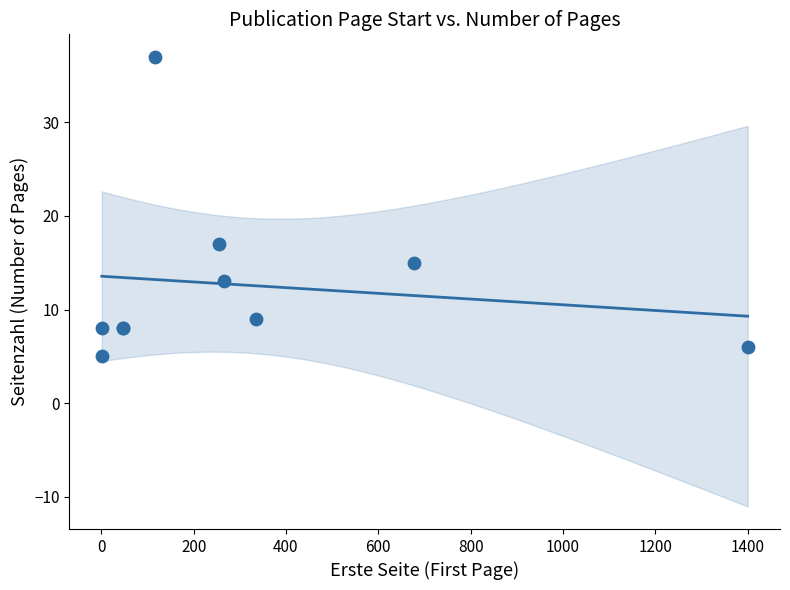

What Y value in the scatter plot is closest to 21?

17